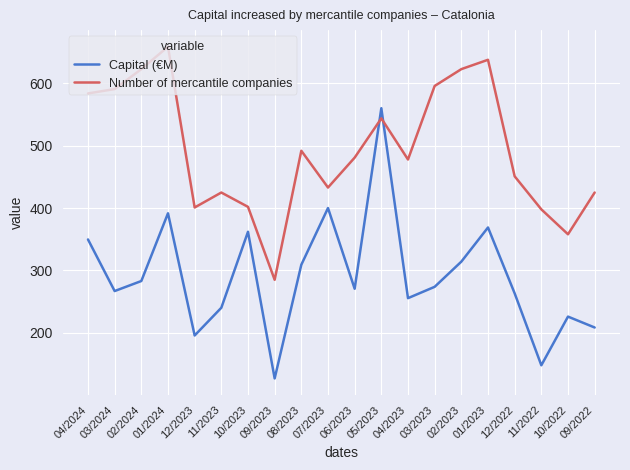

What is the highest value of the Capital (€M) series?

560.3